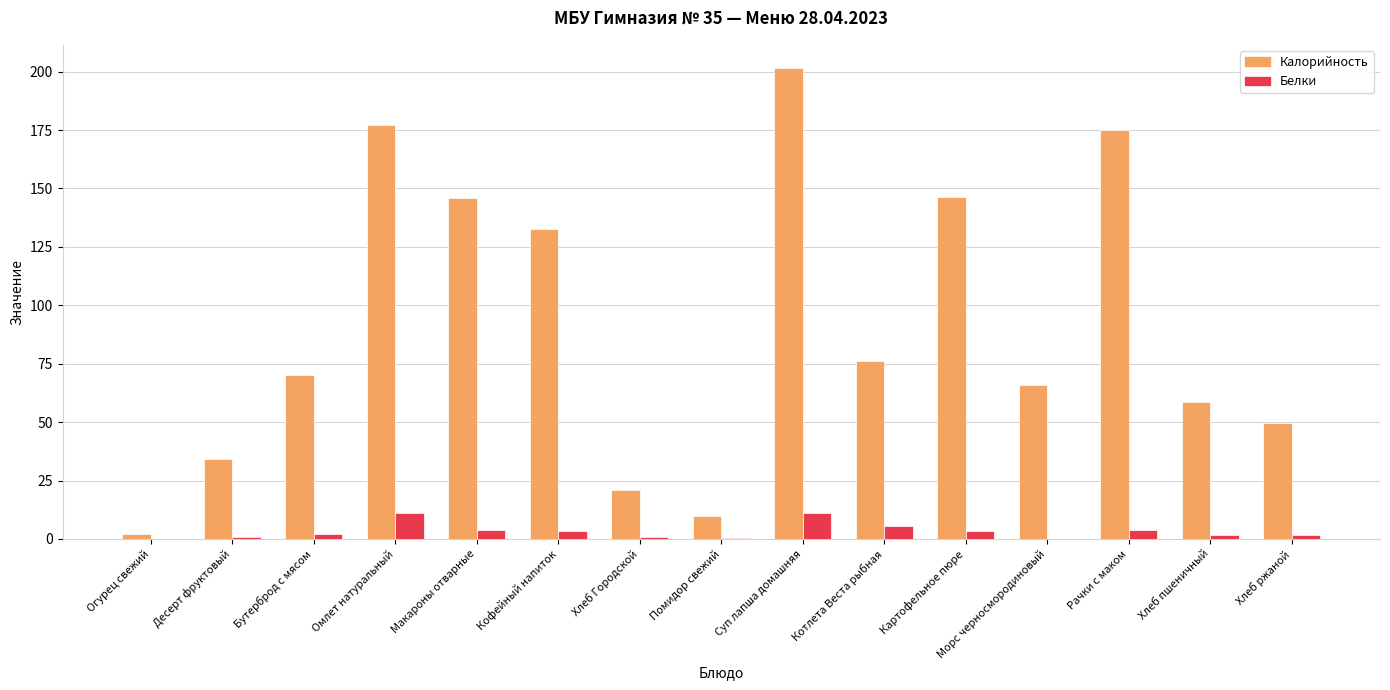

What is the total value across all series at Морс черносмородиновый?

66.0